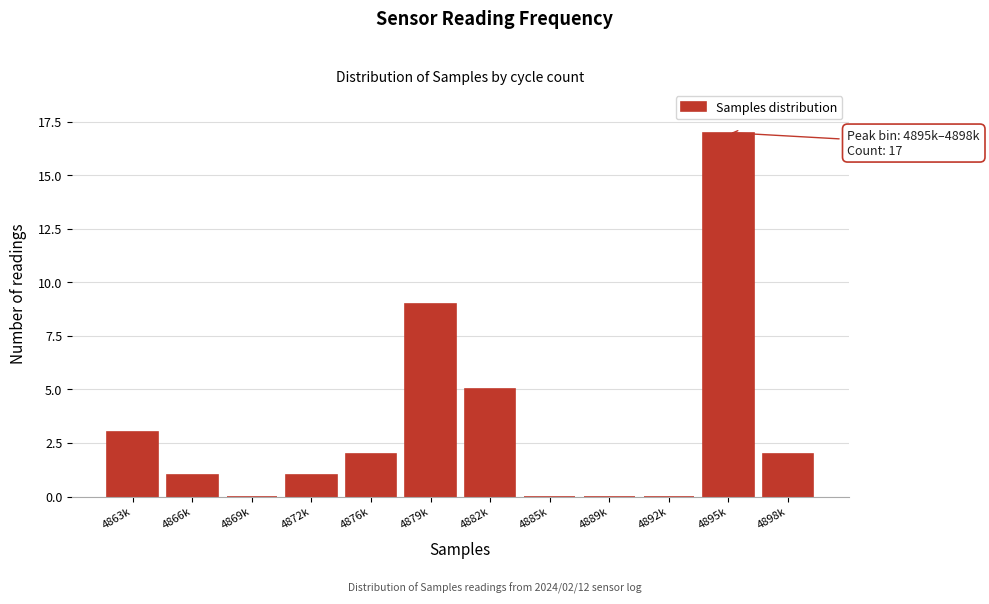

Reading left to right, list all the values displayed in this chart.

4863k=3	4866k=1	4869k=0	4872k=1	4876k=2	4879k=9	4882k=5	4885k=0	4889k=0	4892k=0	4895k=17	4898k=2